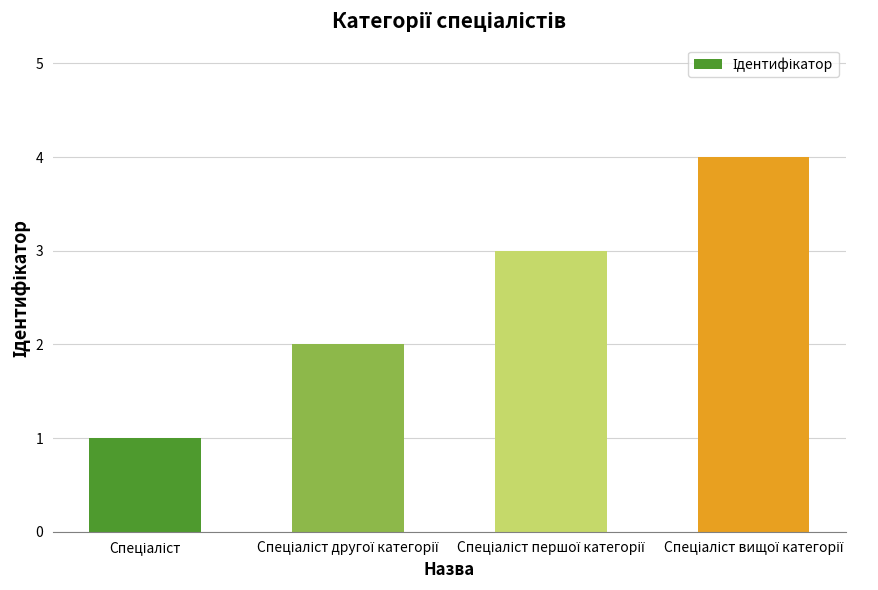

What is the maximum value shown in the chart?

4